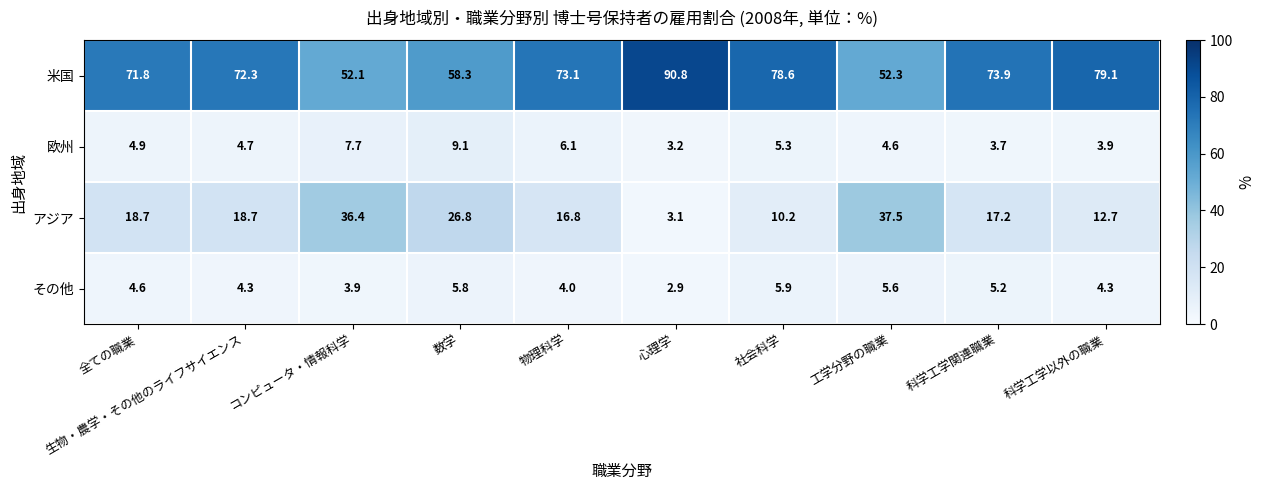

Which series has the largest range (max minus min)?

米国